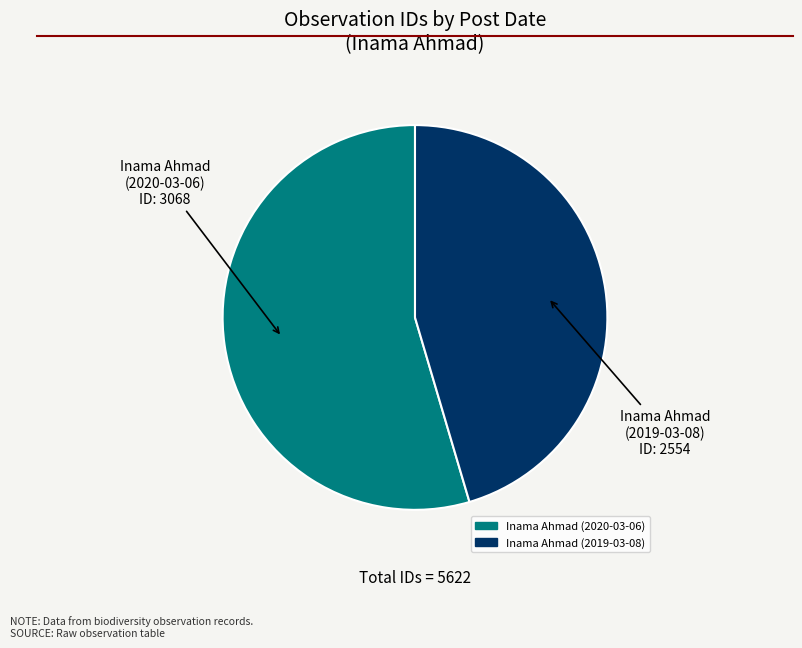

Does Inama Ahmad (2019-03-08) account for over 50% of the chart?

No